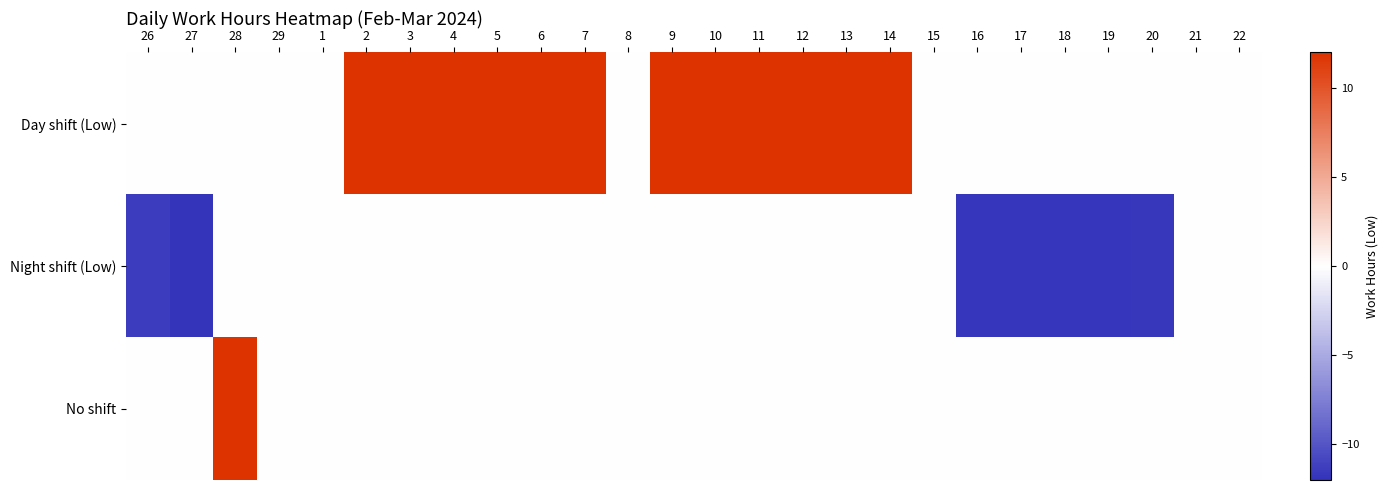

Reading left to right, what are all the values shown in this chart?

Day shift (Low): 26=0.0	27=0.0	28=0.0	29=0.0	1=0.0	2=12.1	3=12.1	4=12.2	5=12.2	6=12.2	7=12.2	8=0.0	9=12.1	10=12.1	11=12.3	12=12.2	13=12.2	14=12.2	15=0.0	16=0.0	17=0.0	18=0.0	19=0.0	20=0.0	21=0.0	22=0.0
Night shift (Low): 26=-11.4	27=-11.8	28=0.0	29=0.0	1=0.0	2=0.0	3=0.0	4=0.0	5=0.0	6=0.0	7=0.0	8=0.0	9=0.0	10=0.0	11=0.0	12=0.0	13=0.0	14=0.0	15=0.0	16=-11.8	17=-11.8	18=-11.8	19=-11.8	20=-11.7	21=0.0	22=0.0
No shift: 26=0.0	27=0.0	28=12.2	29=0.0	1=0.0	2=0.0	3=0.0	4=0.0	5=0.0	6=0.0	7=0.0	8=0.0	9=0.0	10=0.0	11=0.0	12=0.0	13=0.0	14=0.0	15=0.0	16=0.0	17=0.0	18=0.0	19=0.0	20=0.0	21=0.0	22=0.0